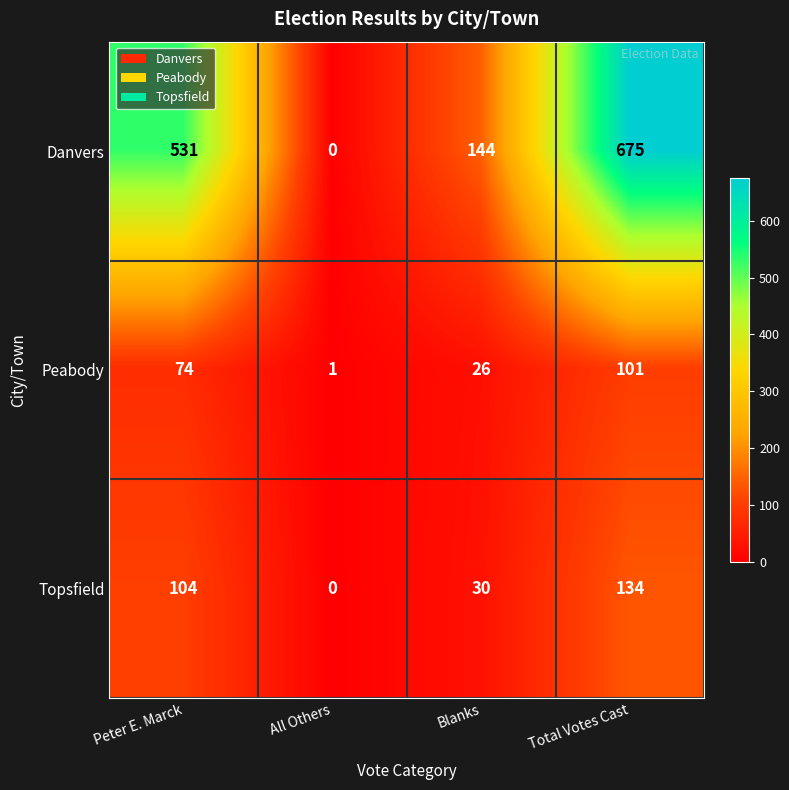

What is the difference between the maximum and minimum values in the Topsfield series?

134